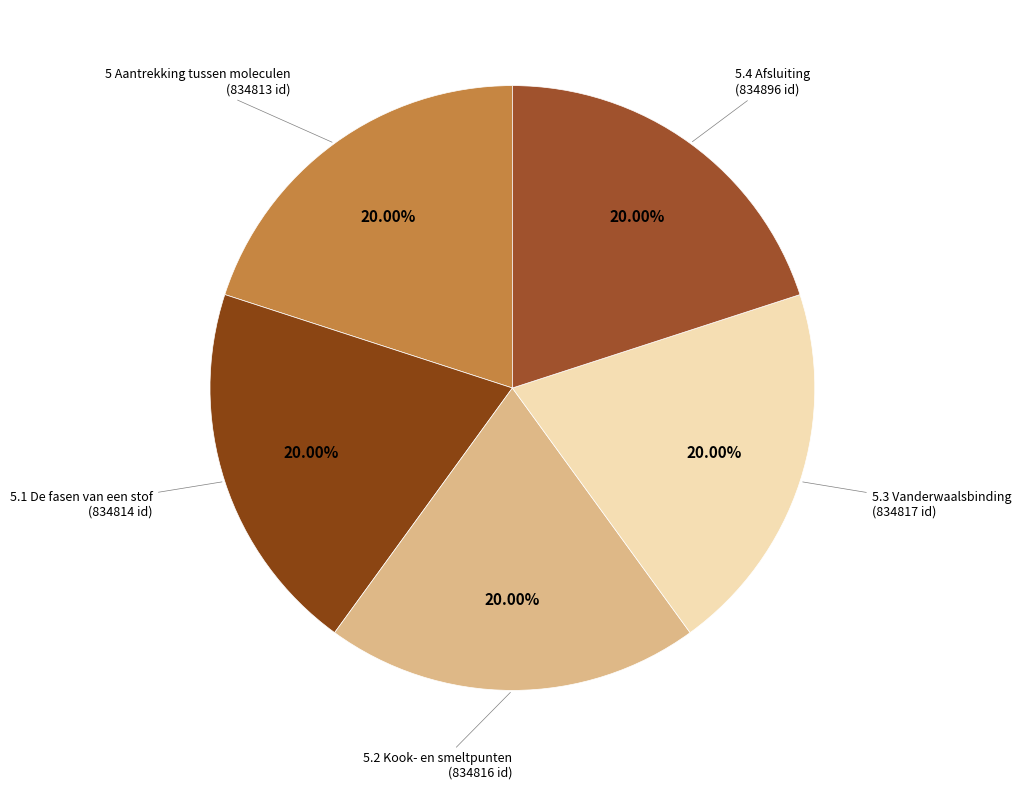

How many segments does this pie chart have?

5